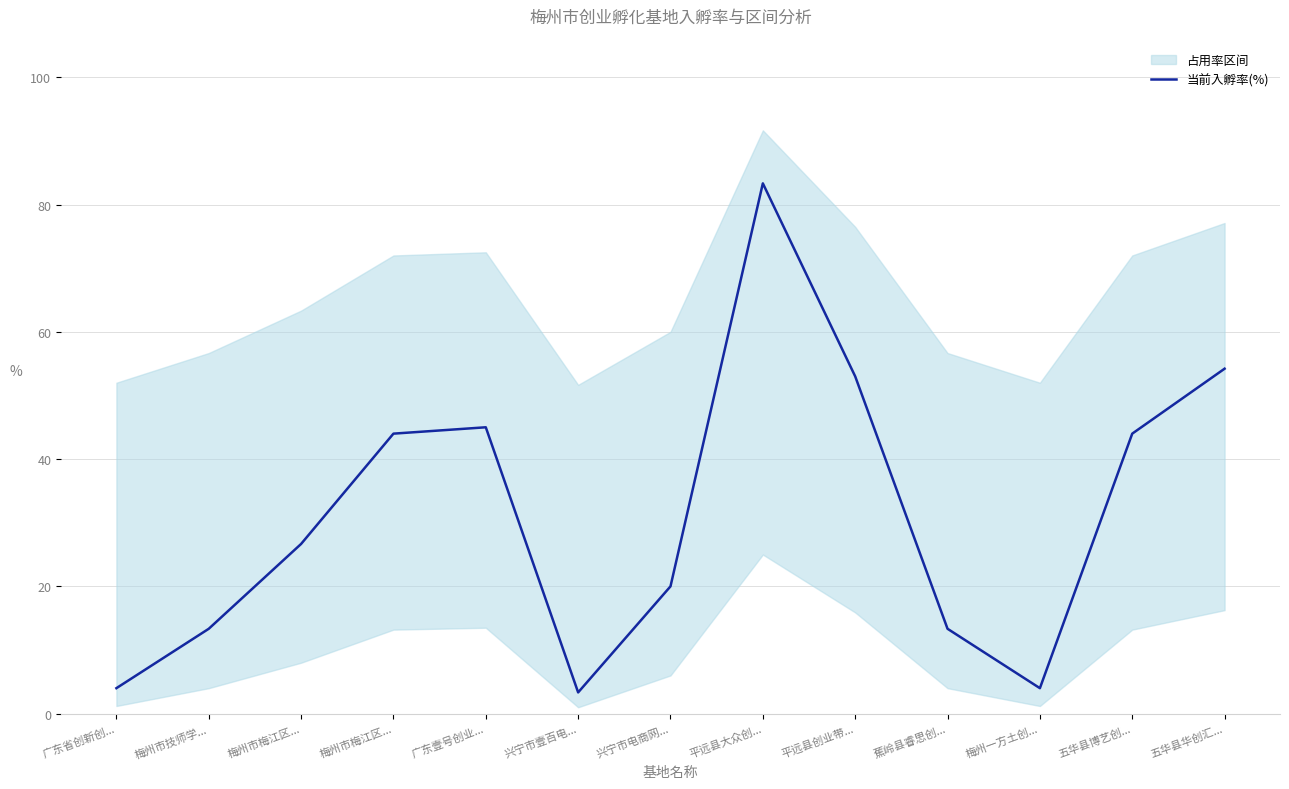

The chart shows a value of 11.2 at 兴宁市电商网.... True or false?

False